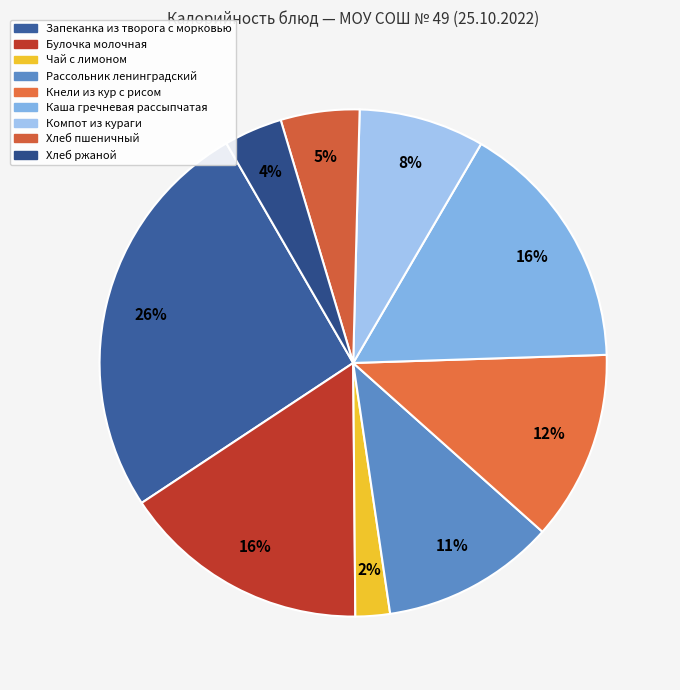

What percentage is NOT represented by Хлеб ржаной?

96.3%